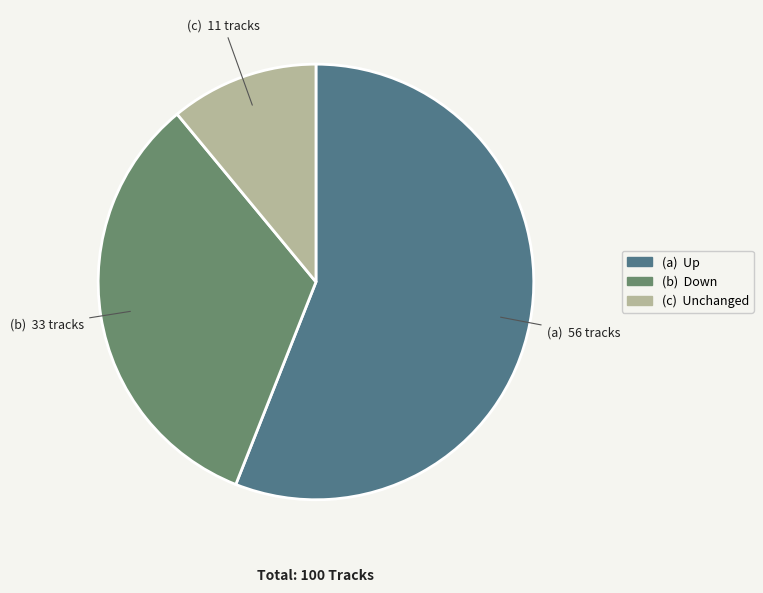

Is there any slice that represents more than half of the pie?

Yes